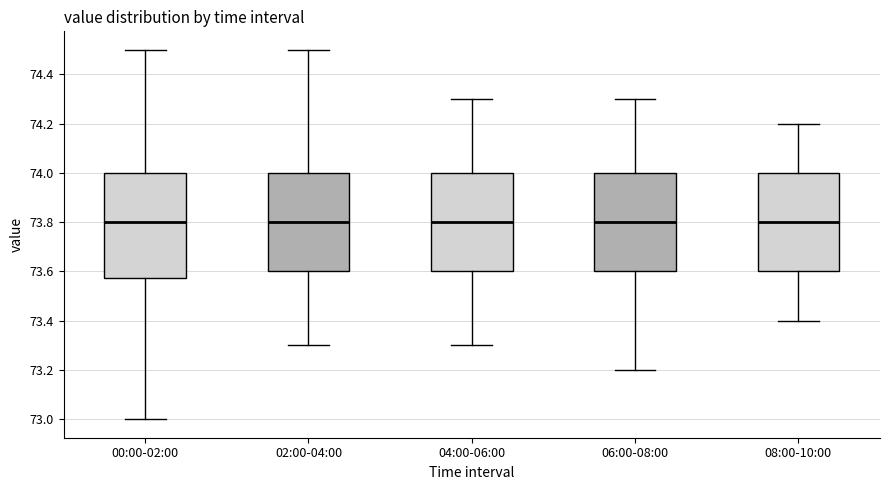

Where is the lower edge of the box for 00:00-02:00 on the y-axis? The values are not printed on the chart, so give them approximately, as read against the axis.

73.58